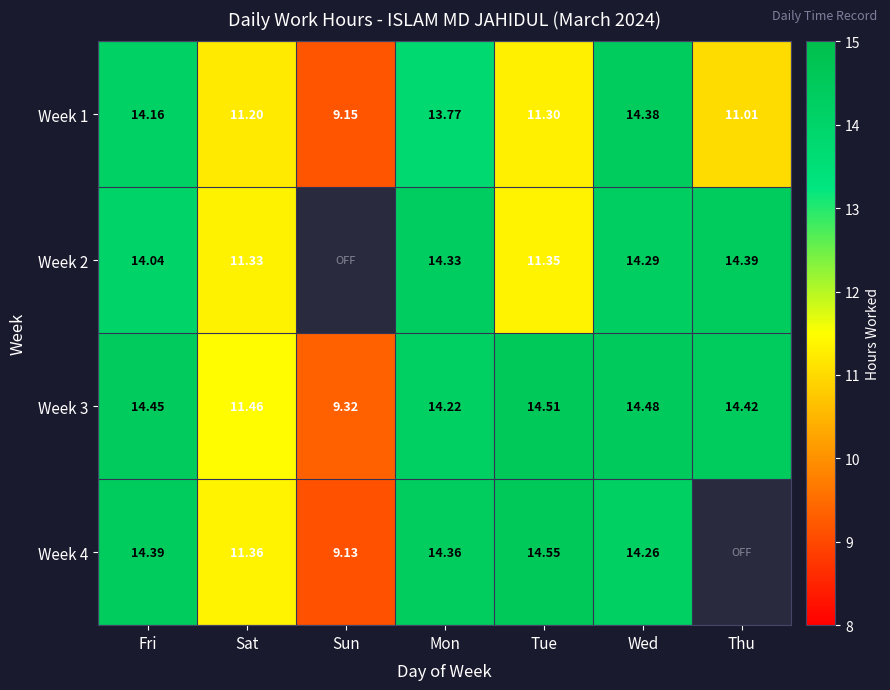

How many values in the Week 3 series are below 14?

2